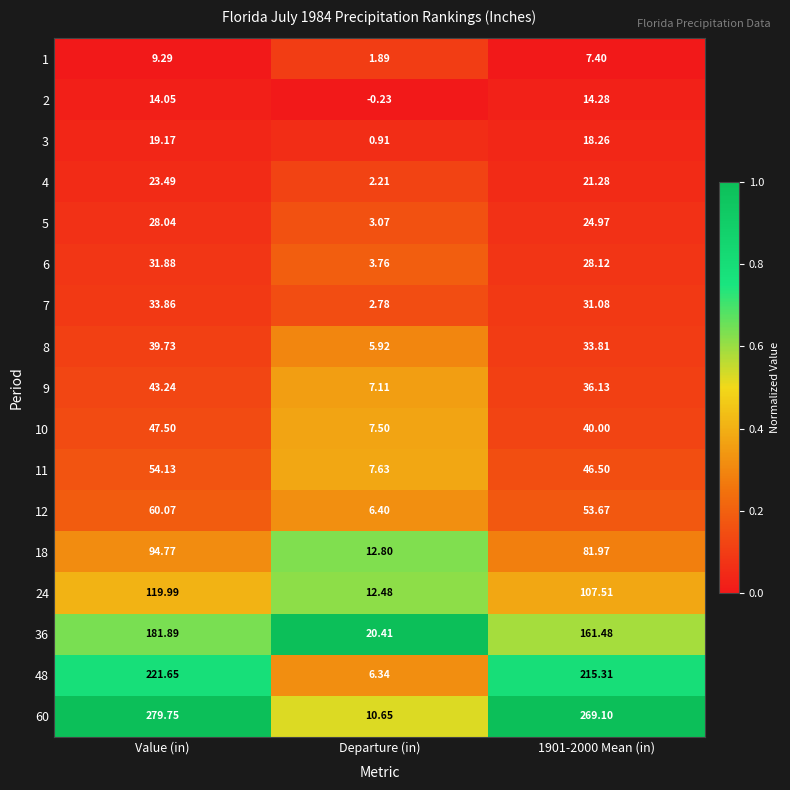

What is the maximum value shown in the chart?

279.8